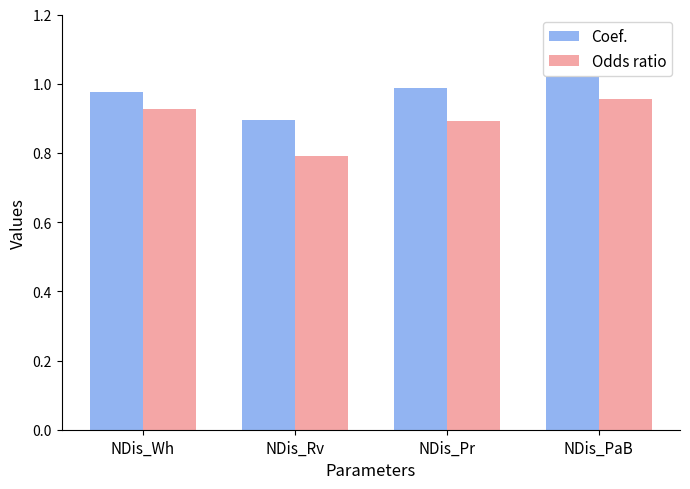

Is the value of Odds ratio at NDis_Pr greater than the value of Coef. at NDis_Wh?

No